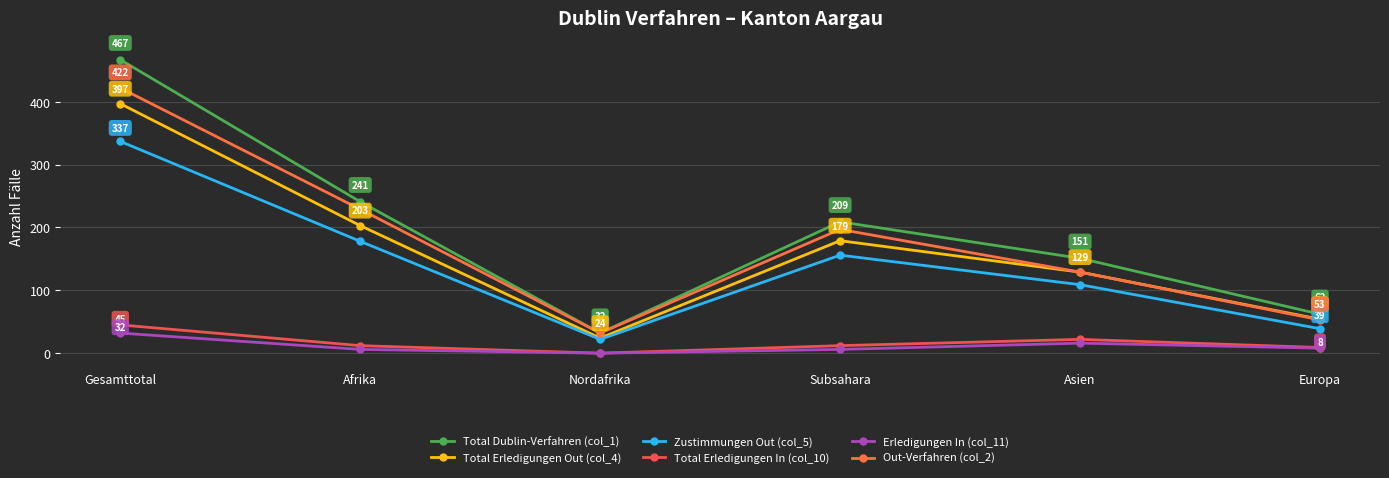

What are all the series names shown in the legend?

Total Dublin-Verfahren (col_1), Total Erledigungen Out (col_4), Zustimmungen Out (col_5), Total Erledigungen In (col_10), Erledigungen In (col_11), Out-Verfahren (col_2)